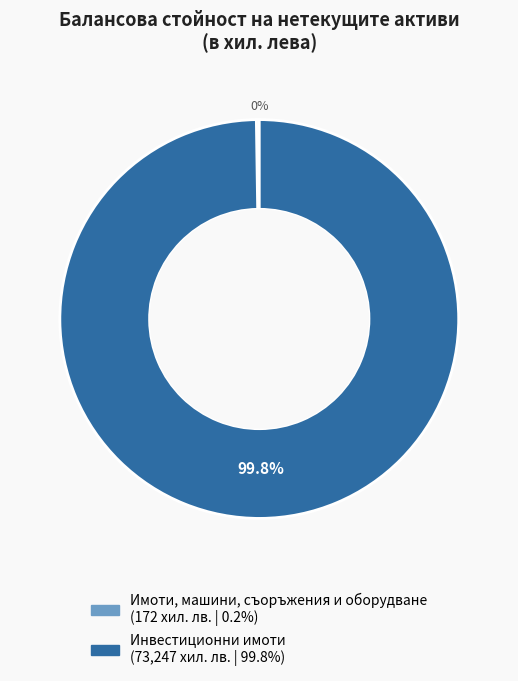

Does any single category account for the majority?

Yes